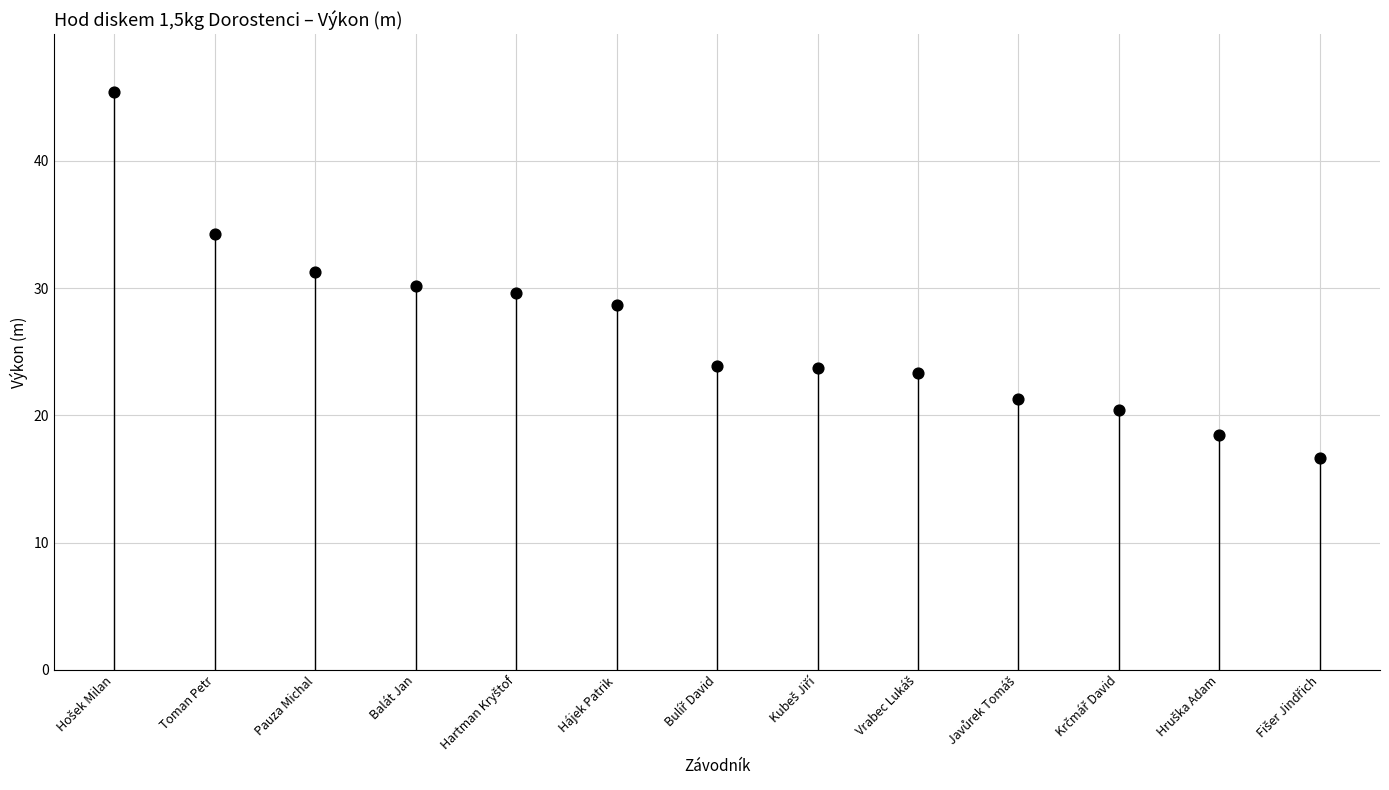

What is the range of Y values (max minus min)?

28.8